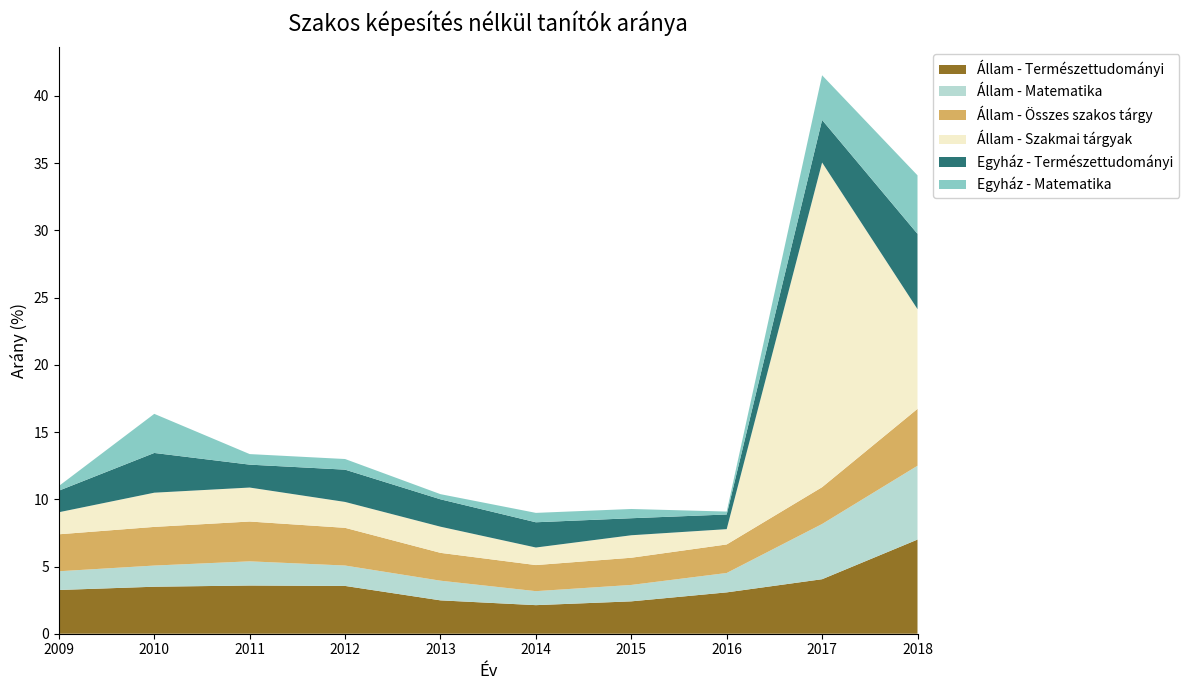

Reading left to right, what are all the values shown in this chart?

Állam - Természettudományi: 2009=3.3	2010=3.5	2011=3.6	2012=3.6	2013=2.5	2014=2.1	2015=2.4	2016=3.1	2017=4.1	2018=7.0
Állam - Matematika: 2009=1.4	2010=1.6	2011=1.8	2012=1.5	2013=1.5	2014=1.0	2015=1.2	2016=1.4	2017=4.1	2018=5.5
Állam - Összes szakos tárgy: 2009=2.7	2010=2.9	2011=3.0	2012=2.8	2013=2.1	2014=1.9	2015=2.0	2016=2.1	2017=2.7	2018=4.2
Állam - Szakmai tárgyak: 2009=1.6	2010=2.5	2011=2.5	2012=1.9	2013=1.9	2014=1.3	2015=1.7	2016=1.1	2017=24.2	2018=7.4
Egyház - Természettudományi: 2009=1.6	2010=3.0	2011=1.7	2012=2.4	2013=2.0	2014=1.9	2015=1.3	2016=1.1	2017=3.2	2018=5.6
Egyház - Matematika: 2009=0.3	2010=2.9	2011=0.8	2012=0.8	2013=0.4	2014=0.7	2015=0.7	2016=0.2	2017=3.3	2018=4.4